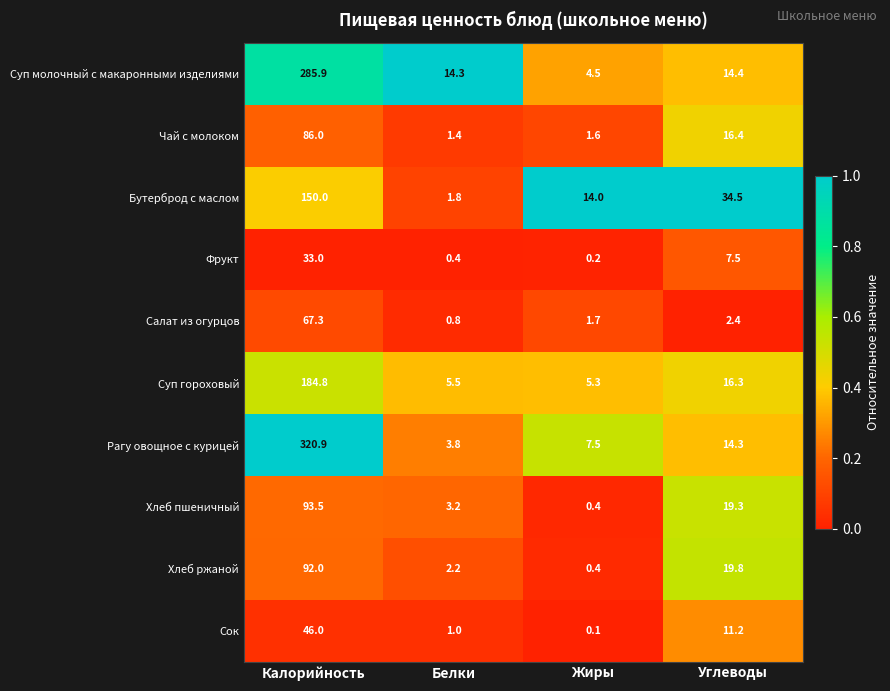

What is the sum of the Сок values at Белки and Калорийность?

47.0